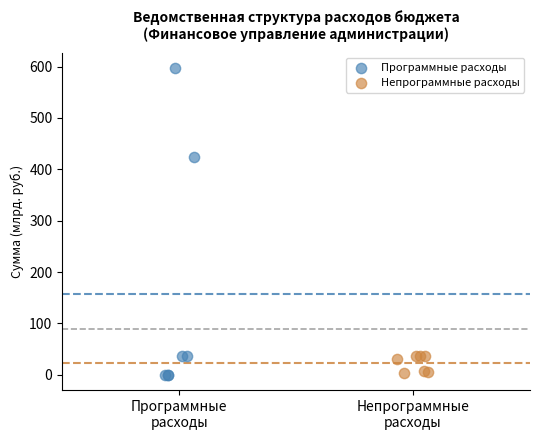

Which series reaches the maximum Y coordinate?

Программные расходы